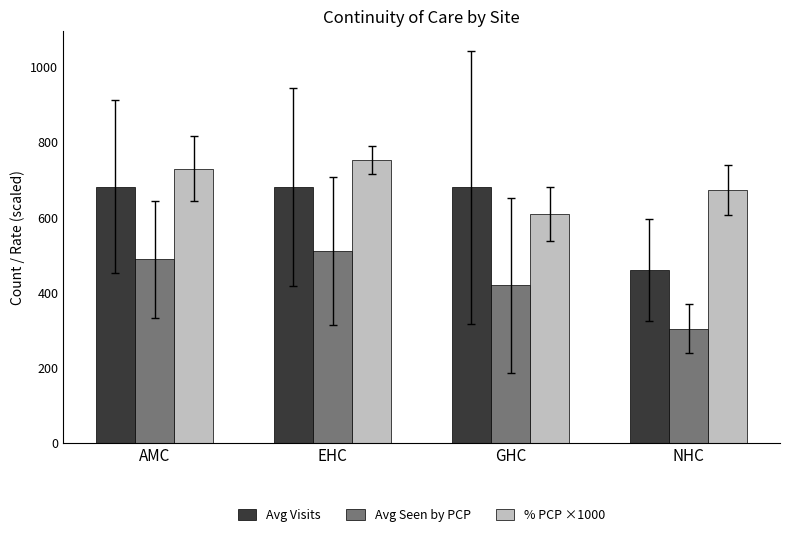

What is the difference between the highest and lowest values at NHC?

370.0